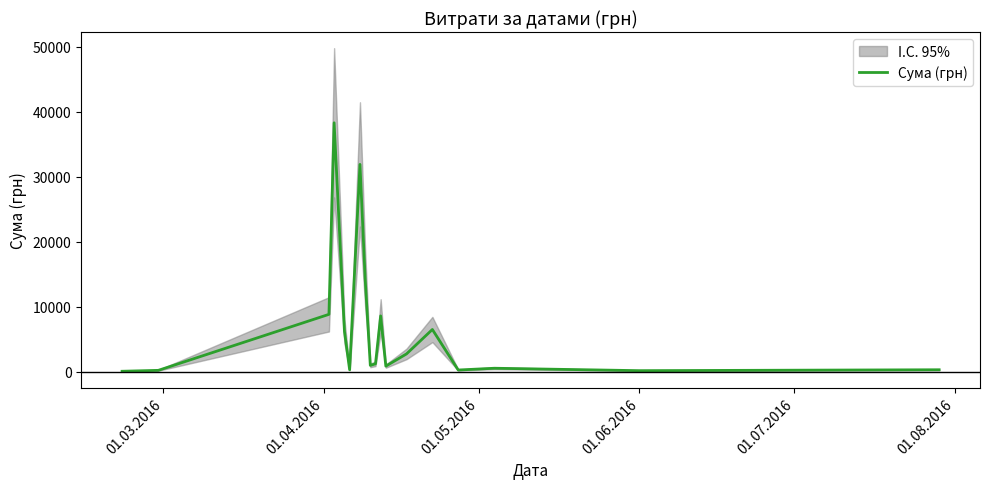

Does the chart have visible grid lines?

No